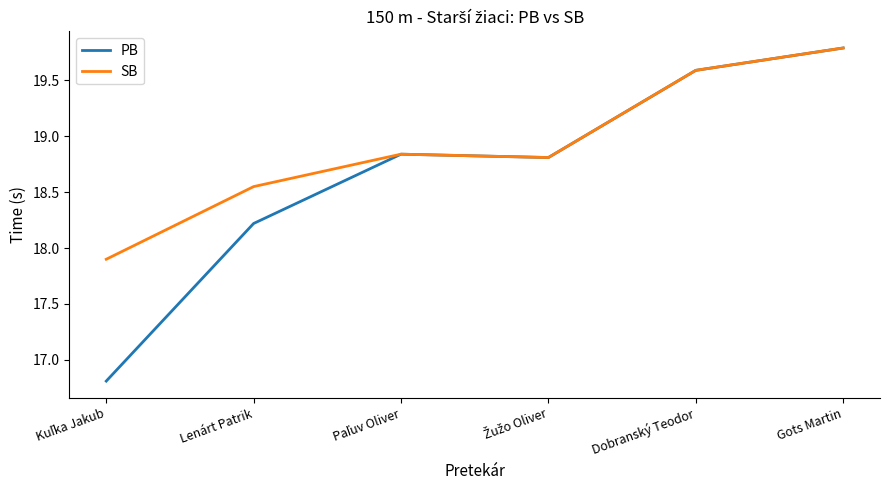

Which series has the widest spread of values?

PB